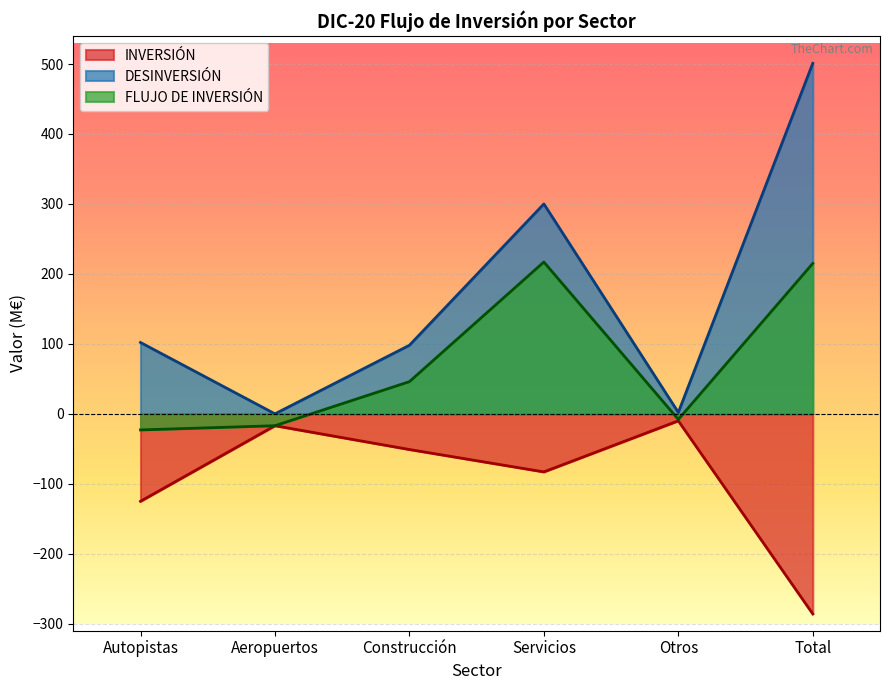

What is the difference between the maximum and second lowest values in the DESINVERSIÓN series?

499